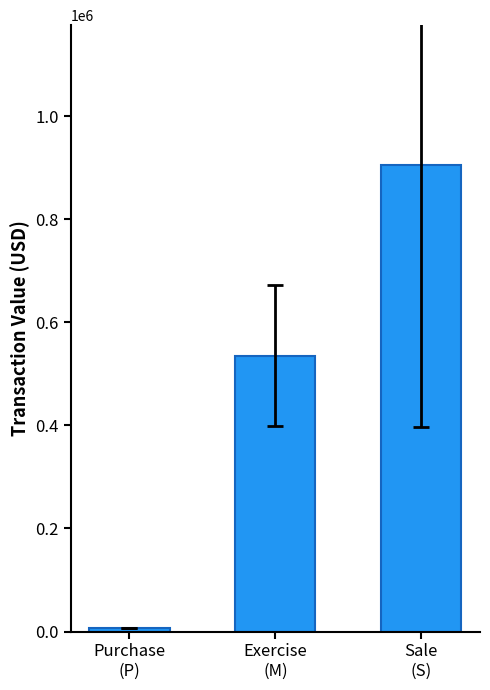

What is the average value?

482066.0